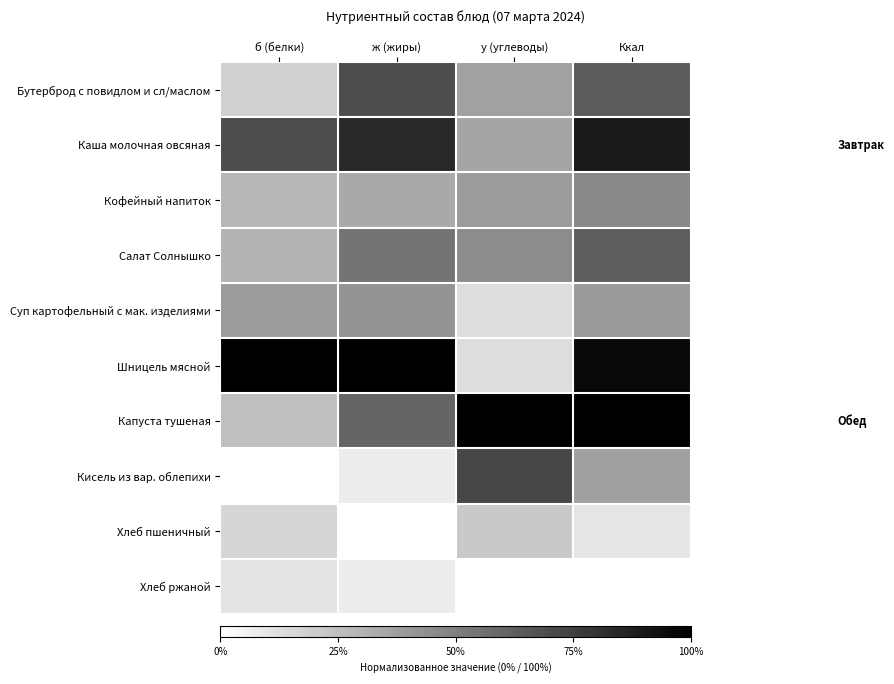

Reading right to left, extract all data points from this chart.

Бутерброд с повидлом и сл/маслом: Ккал=0.6	у (углеводы)=0.4	ж (жиры)=0.7	б (белки)=0.2
Каша молочная овсяная: Ккал=0.9	у (углеводы)=0.4	ж (жиры)=0.8	б (белки)=0.7
Кофейный напиток: Ккал=0.5	у (углеводы)=0.4	ж (жиры)=0.3	б (белки)=0.3
Салат Солнышко: Ккал=0.6	у (углеводы)=0.4	ж (жиры)=0.5	б (белки)=0.3
Суп картофельный с мак. изделиями: Ккал=0.4	у (углеводы)=0.1	ж (жиры)=0.4	б (белки)=0.4
Шницель мясной: Ккал=1.0	у (углеводы)=0.1	ж (жиры)=1.0	б (белки)=1.0
Капуста тушеная: Ккал=1.0	у (углеводы)=1.0	ж (жиры)=0.6	б (белки)=0.3
Кисель из вар. облепихи: Ккал=0.4	у (углеводы)=0.7	ж (жиры)=0.1	б (белки)=0.0
Хлеб пшеничный: Ккал=0.1	у (углеводы)=0.2	ж (жиры)=0.0	б (белки)=0.2
Хлеб ржаной: Ккал=0.0	у (углеводы)=0.0	ж (жиры)=0.1	б (белки)=0.1